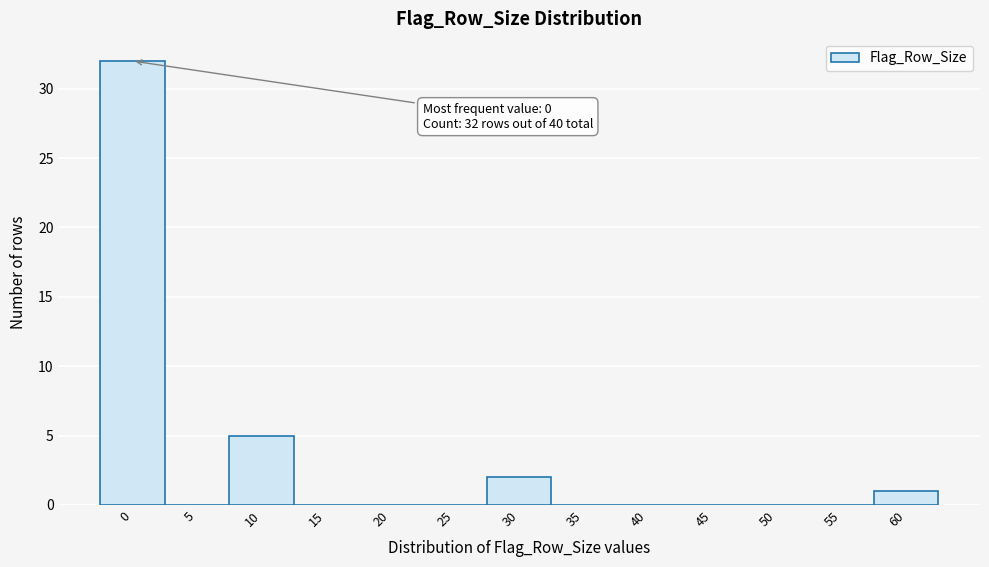

Reading right to left, what are all the values shown in this chart?

60=1	55=0	50=0	45=0	40=0	35=0	30=2	25=0	20=0	15=0	10=5	5=0	0=32